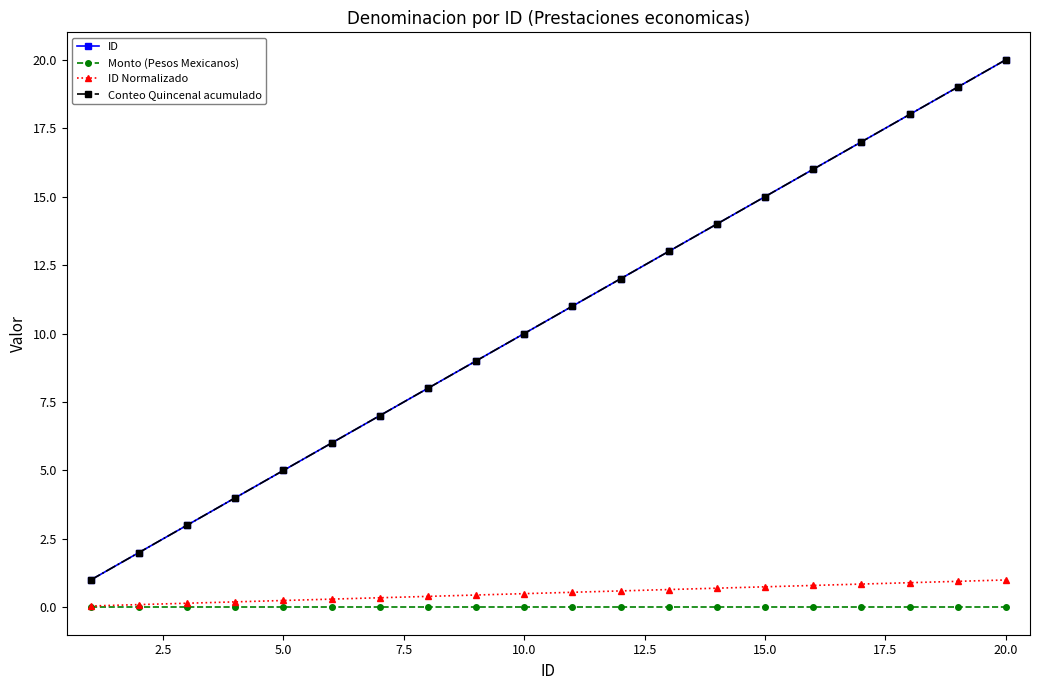

Does the chart have visible grid lines?

No